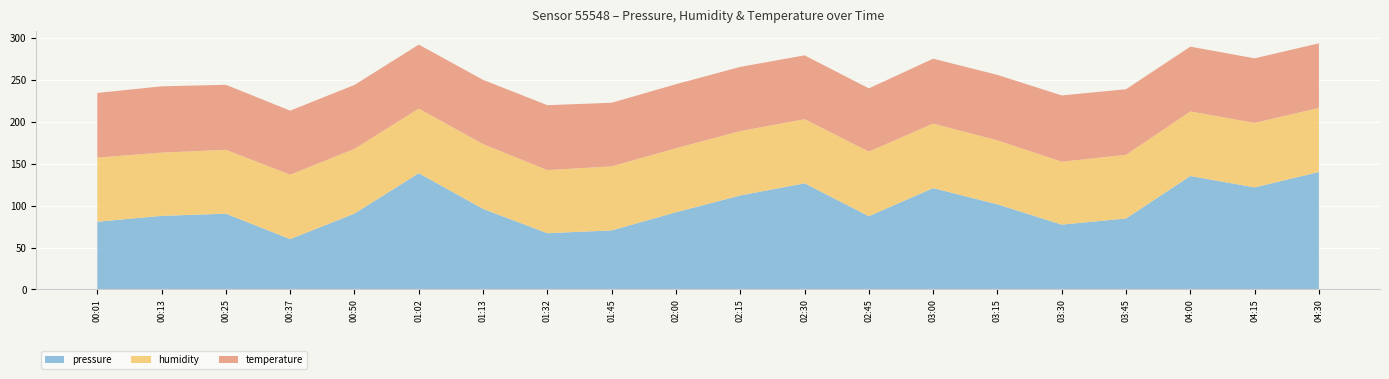

The pressure series shows 32.0 at 03:30. True or false?

False